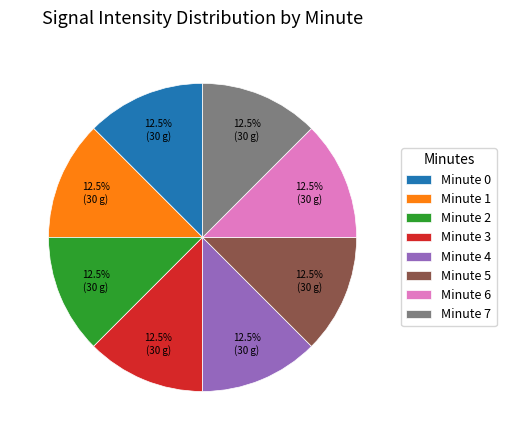

Is there any slice that represents more than half of the pie?

No